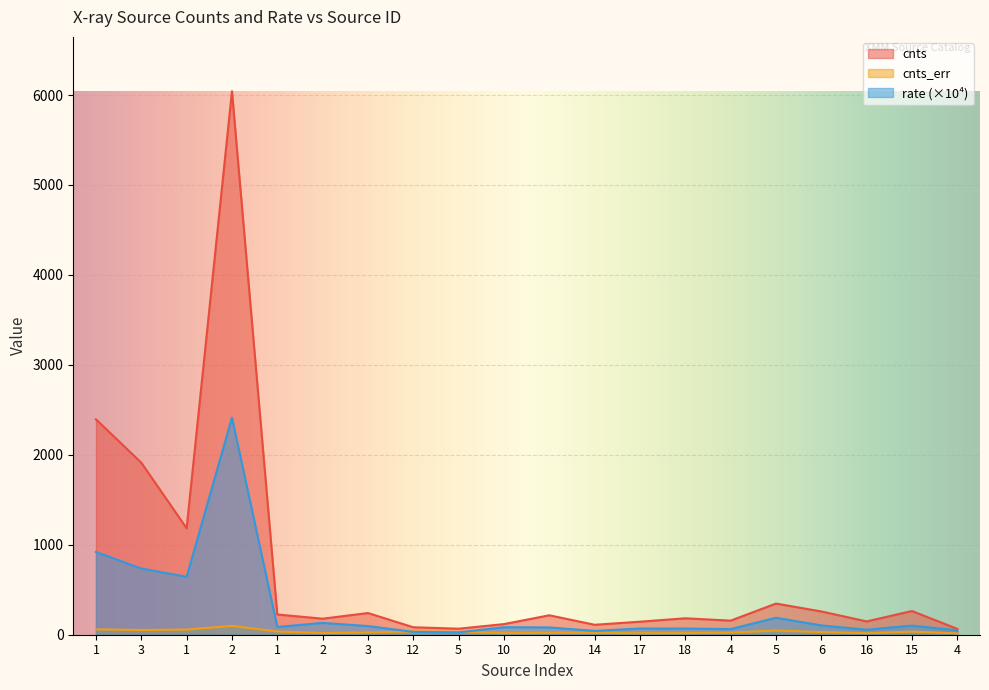

At which category is the sum across all series the highest?

2